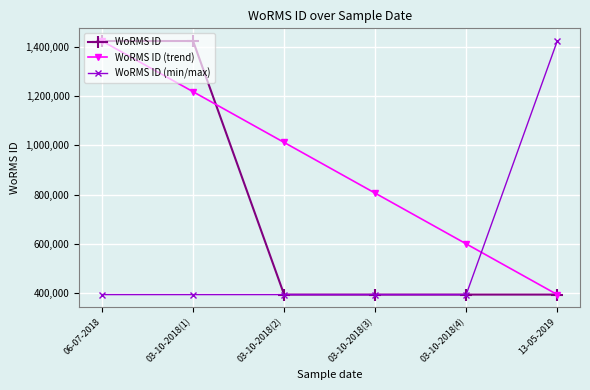

After their last crossing, which series has the higher values: WoRMS ID (min/max) or WoRMS ID (trend)?

WoRMS ID (min/max)